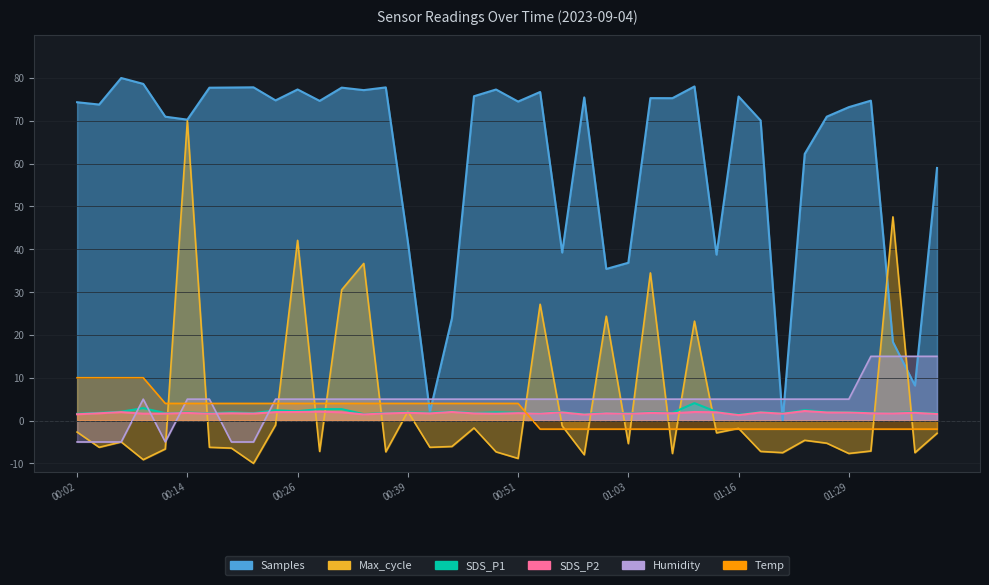

Is the value of Humidity at 01:08 greater than the value of Samples at 00:44?

No